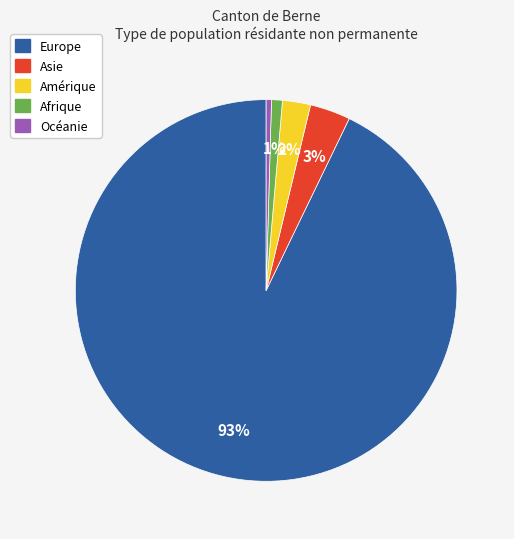

True or false: Afrique accounts for 11% of the total.

False